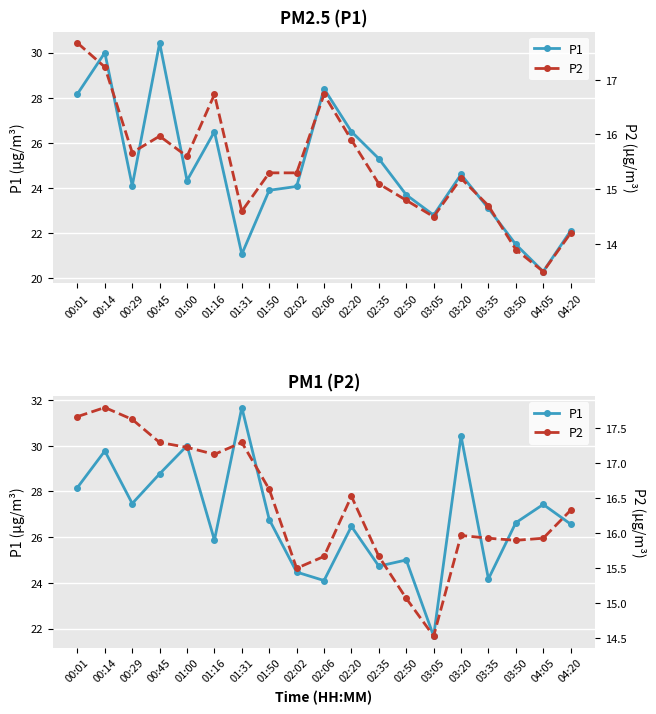

Which series has the largest total across all categories?

P1